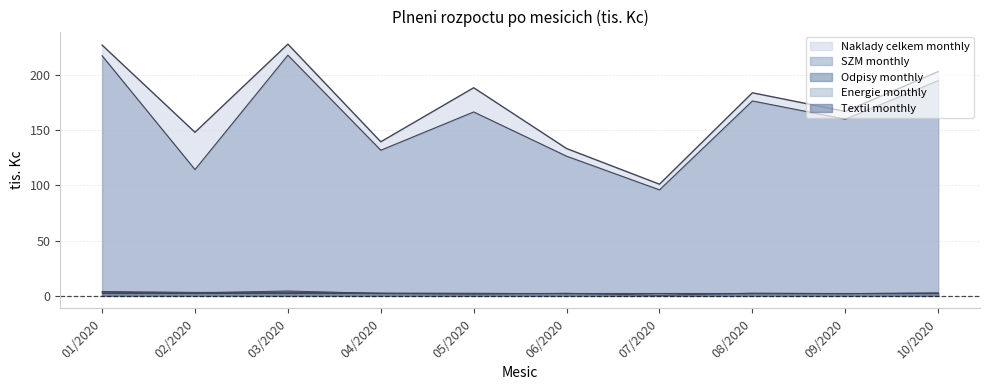

The value of Naklady celkem monthly at 09/2020 is 166.8. True or false?

True